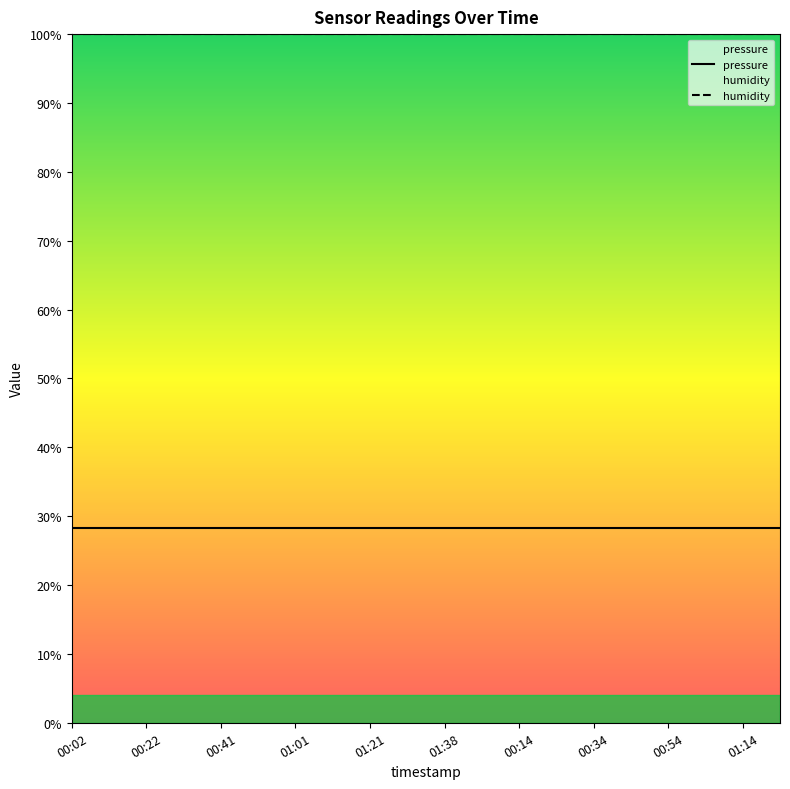

What is the value of the humidity point at the 15th from the left?

1.0